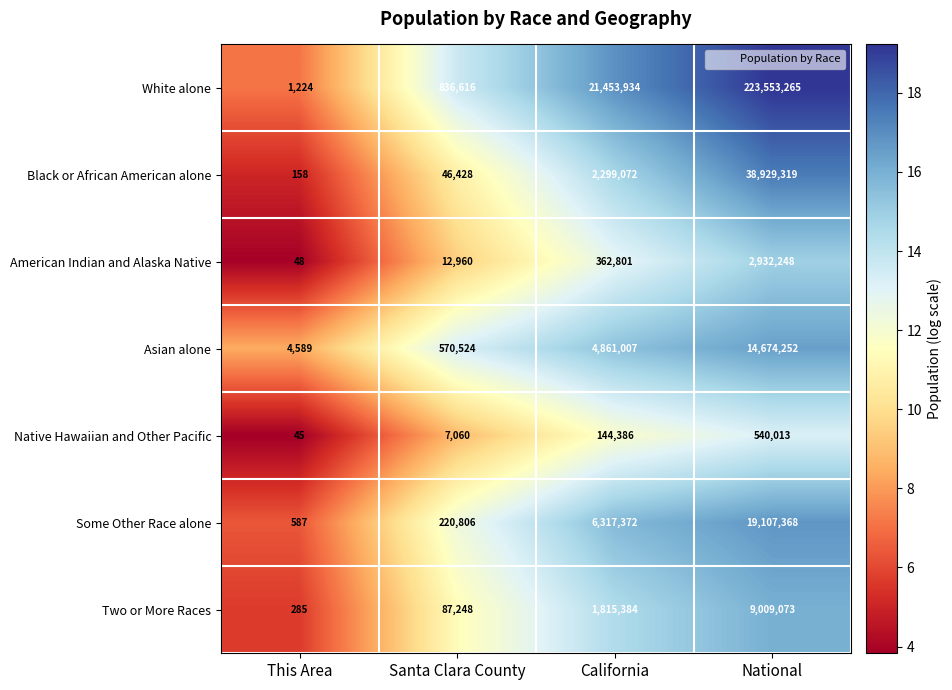

Which series has the largest total across all categories?

White alone